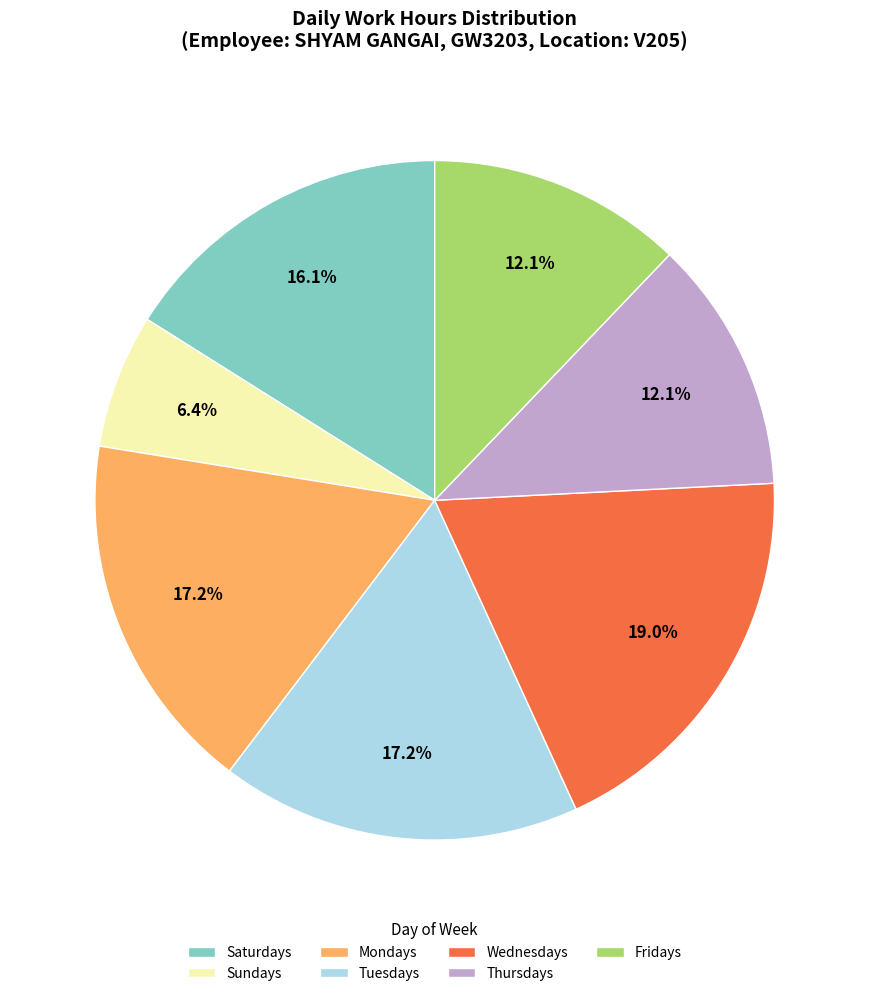

Is Thursdays the majority of the pie?

No